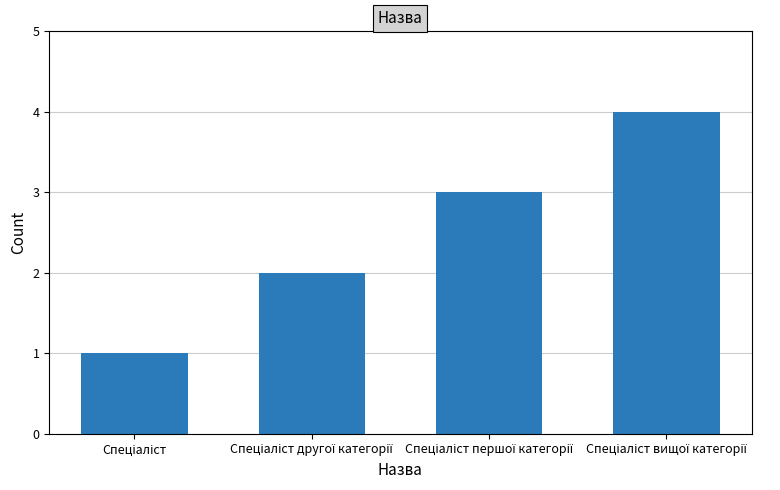

Does the chart contain any negative values?

No